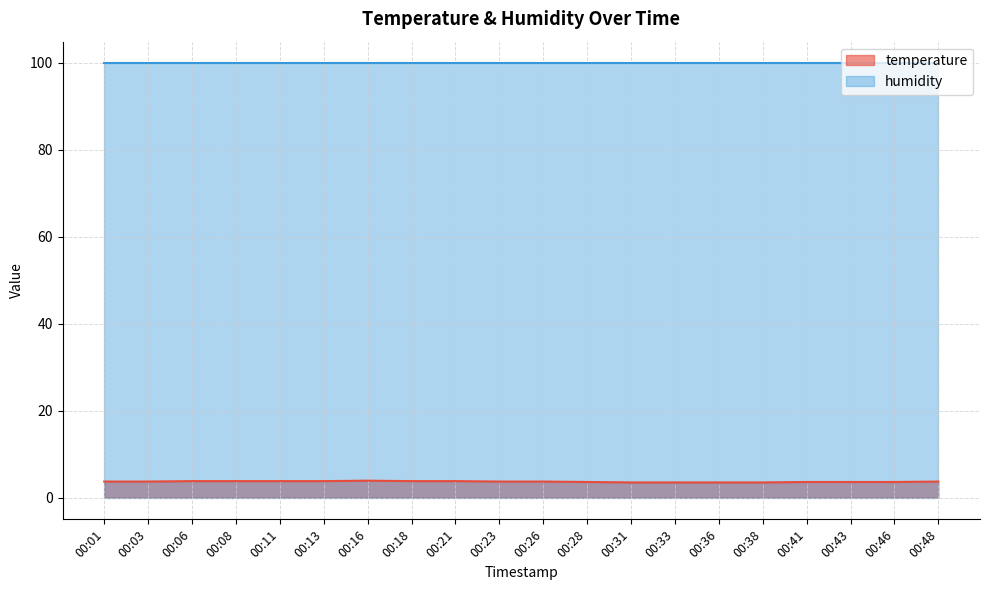

How many series are shown in this chart?

2